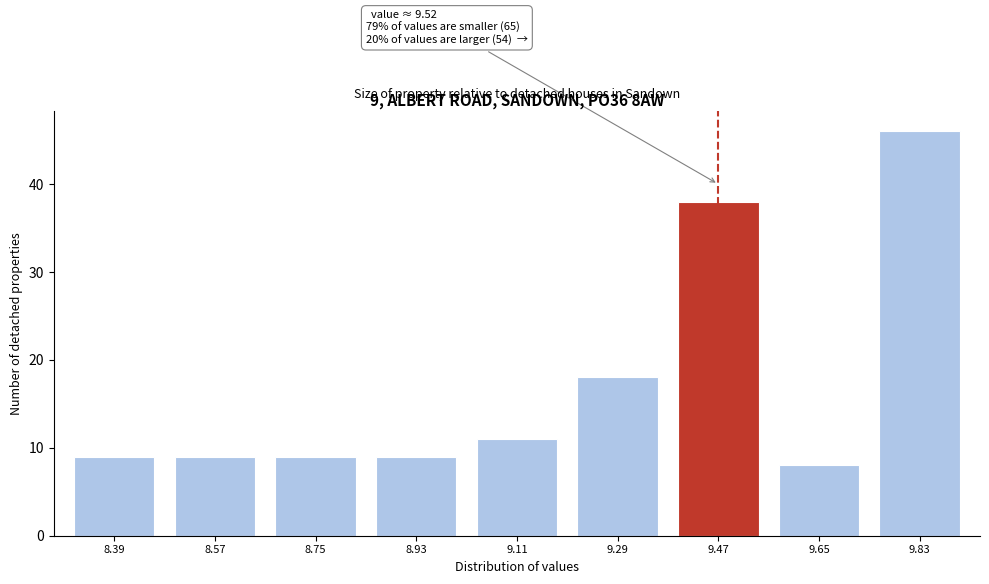

Reading left to right, what are all the values shown in this chart?

8.39=9	8.57=9	8.75=9	8.93=9	9.11=11	9.29=18	9.47=38	9.65=8	9.83=46